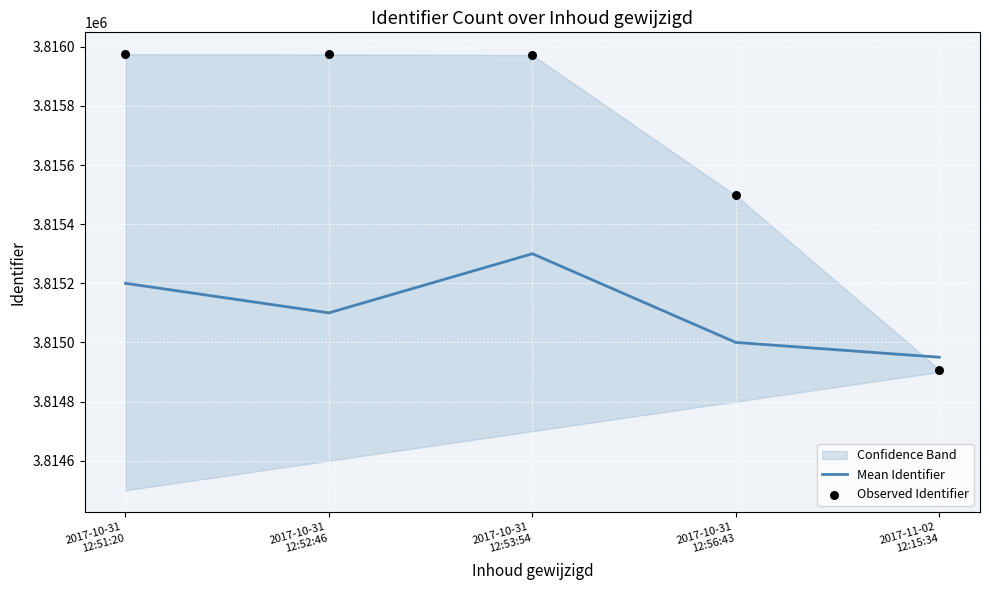

At how many categories does at least one series exceed 3815282?

4